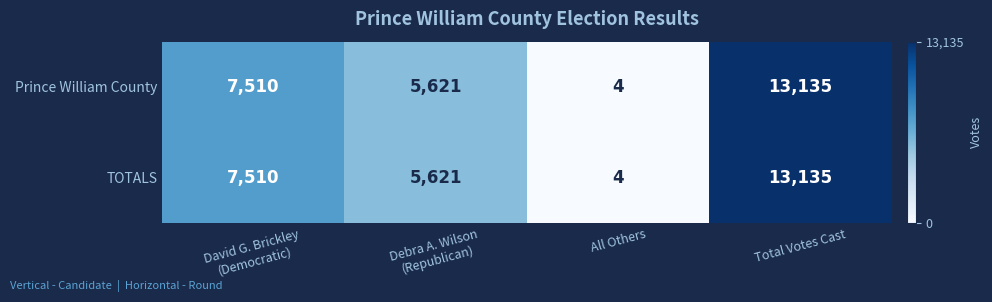

How many series are shown in this chart?

2